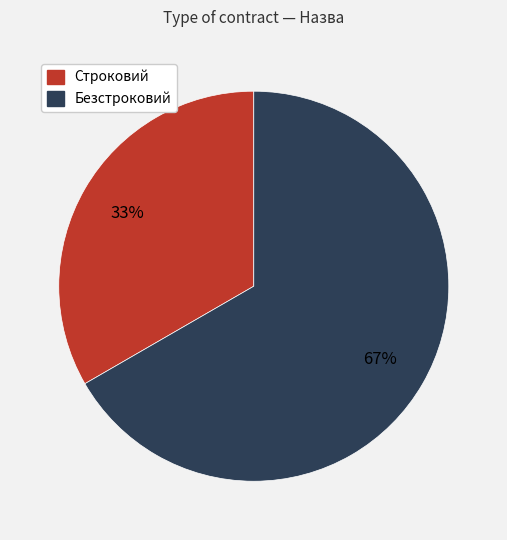

The Строковий slice represents 45% of the pie. True or false?

False